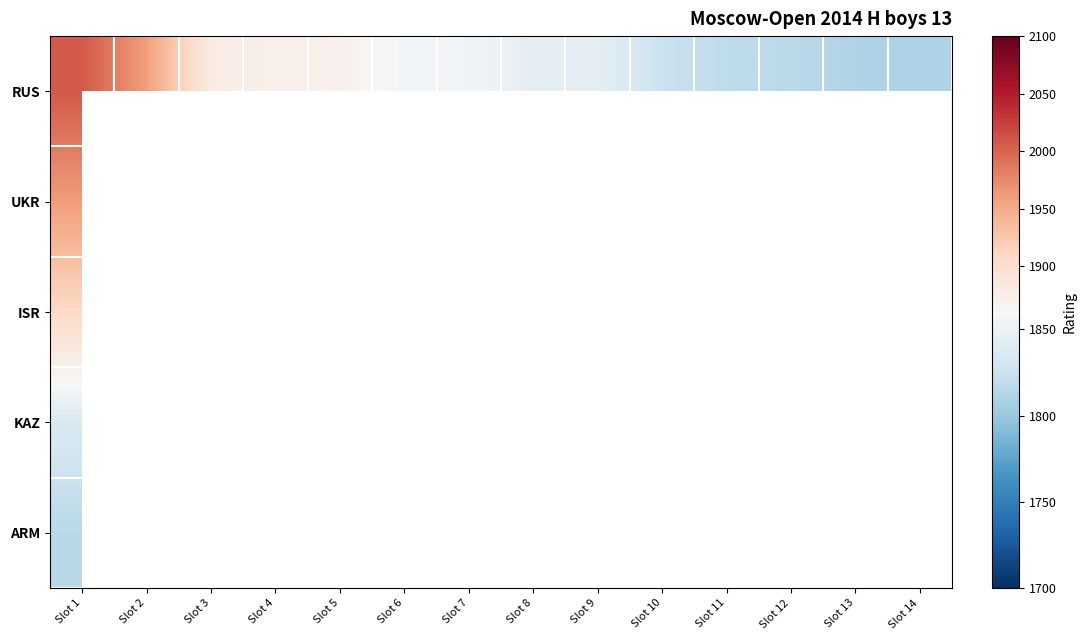

What is the minimum value for RUS?

1810.0